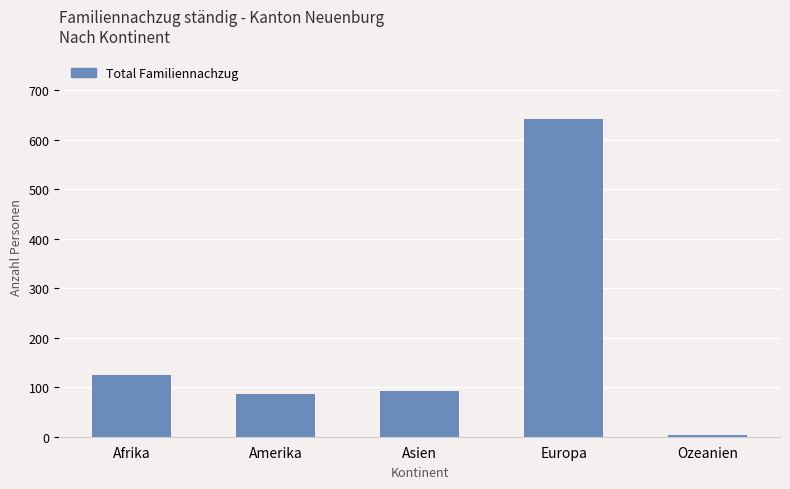

At which label is the value closest to 323?

Afrika